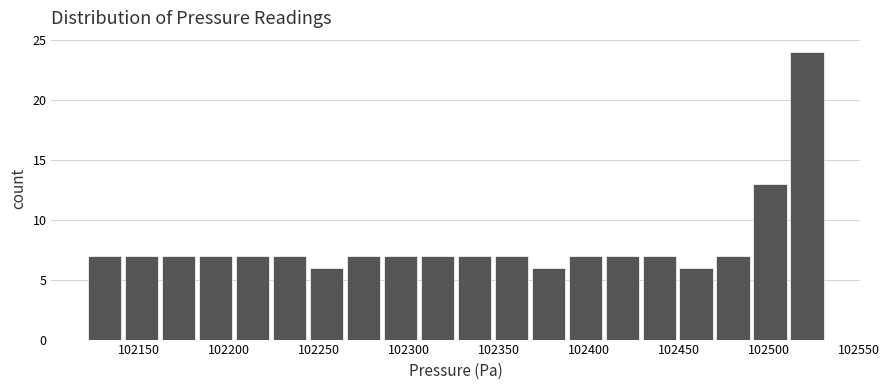

Which range on the x-axis has the tallest bar?

102510 to 102535